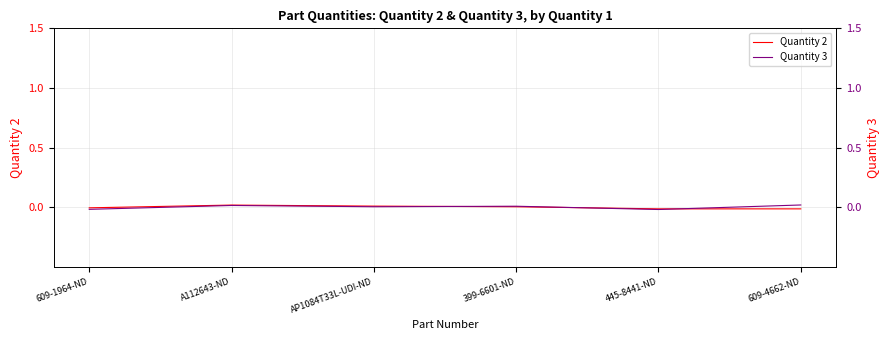

What is the label of the 4th point from the left?

399-6601-ND